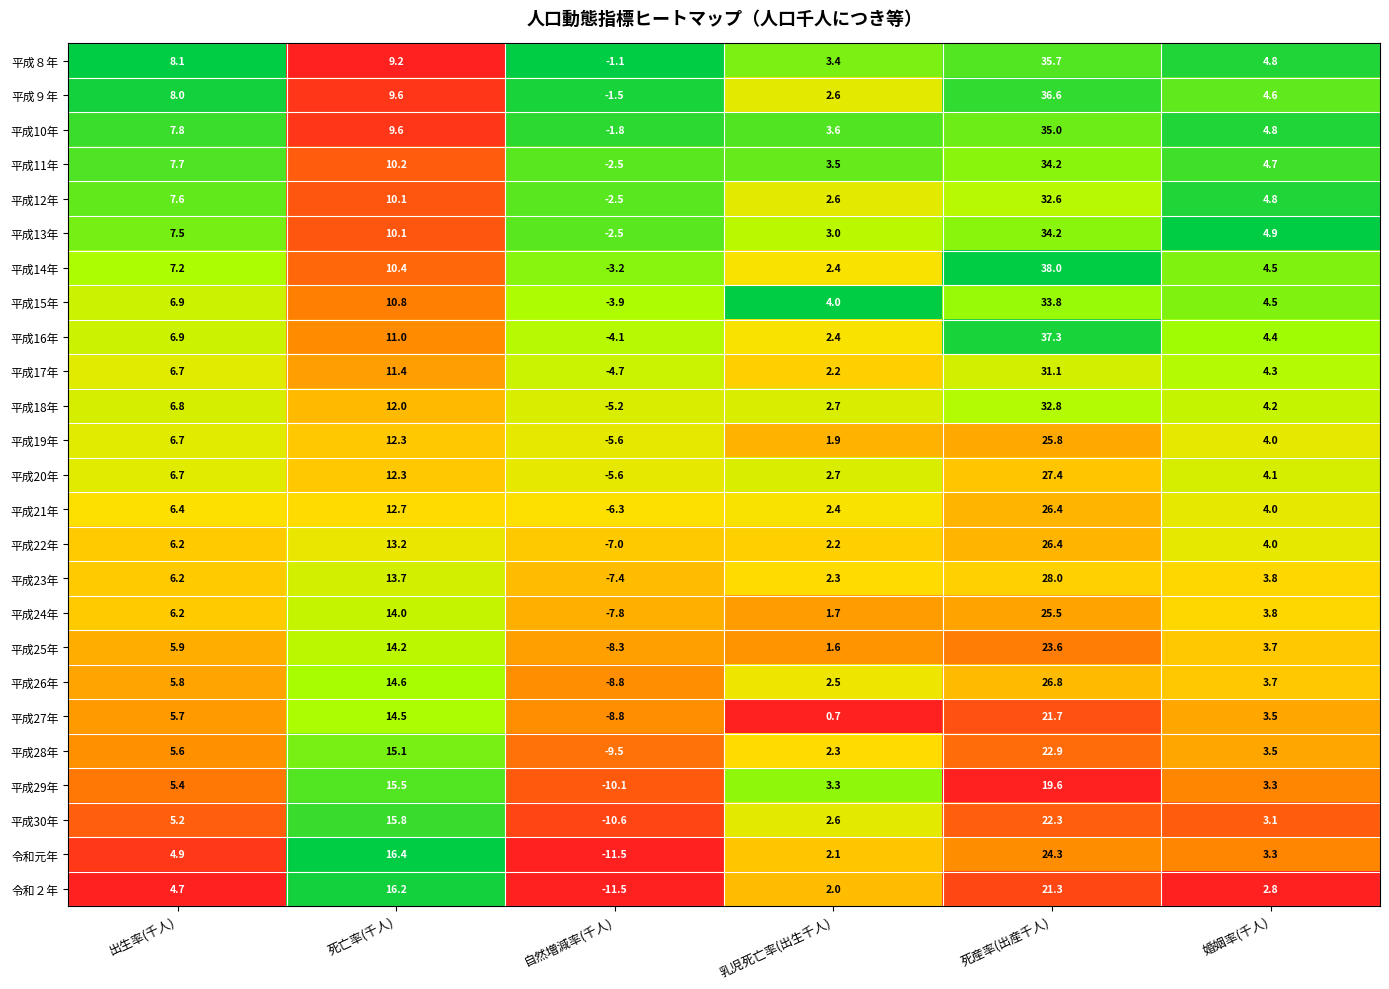

Between 死亡率(千人) and 婚姻率(千人), which series saw the biggest shift?

令和２年